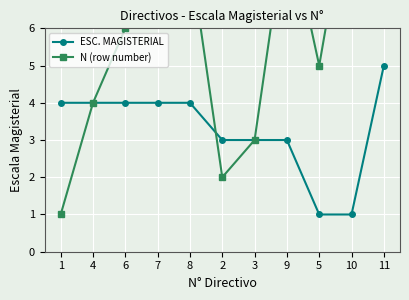

Where is the first local minimum for N (row number)?

2